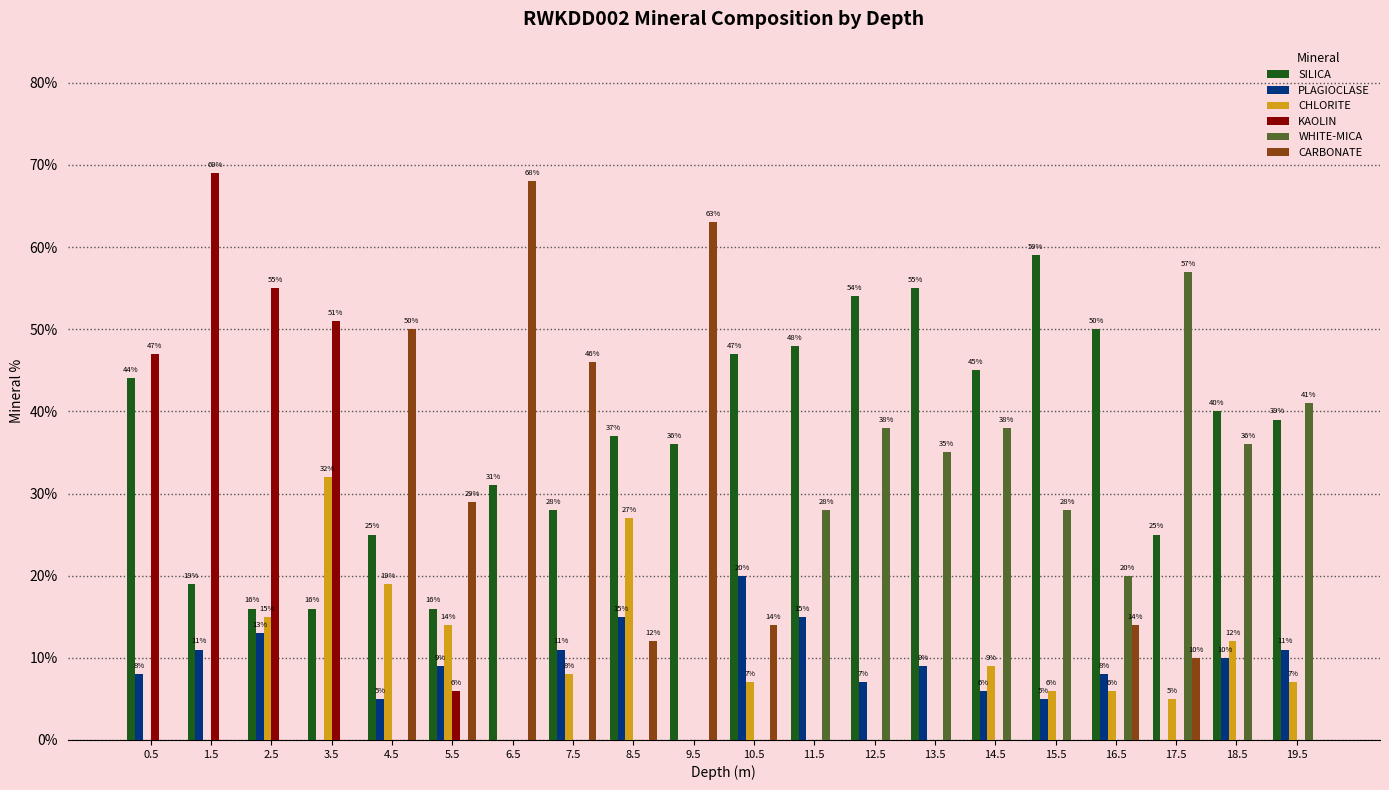

Is it true that KAOLIN equals 47 at 0.5?

True